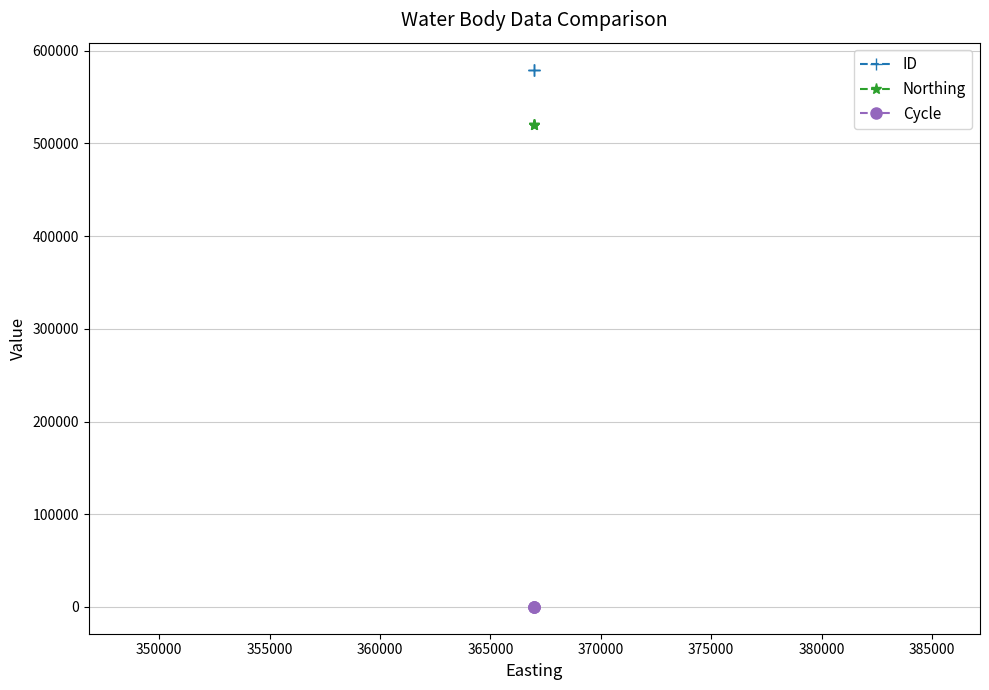

Which series has the largest range (max minus min)?

ID